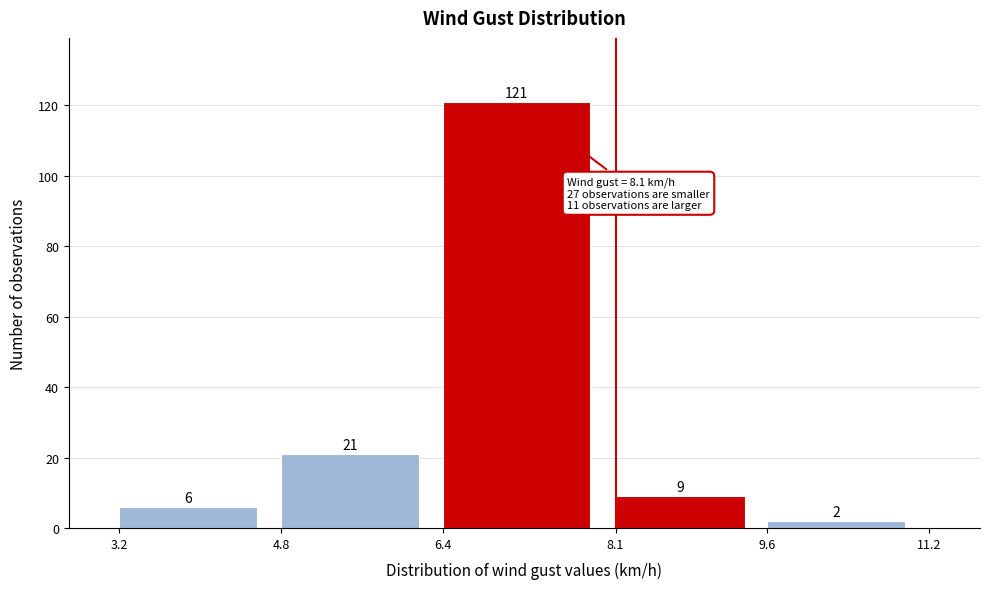

Reading left to right, list every bar in this chart as the range it spans on the x-axis followed by its height.

3.2 to 4.8: 6
4.8 to 6.4: 21
6.4 to 8.1: 121
8.1 to 9.6: 9
9.6 to 11.2: 2